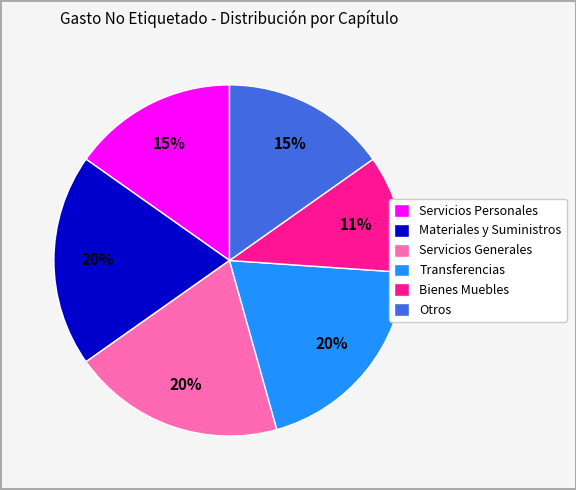

To the nearest percent, what is the combined percentage of Otros and Materiales y Suministros?

35%